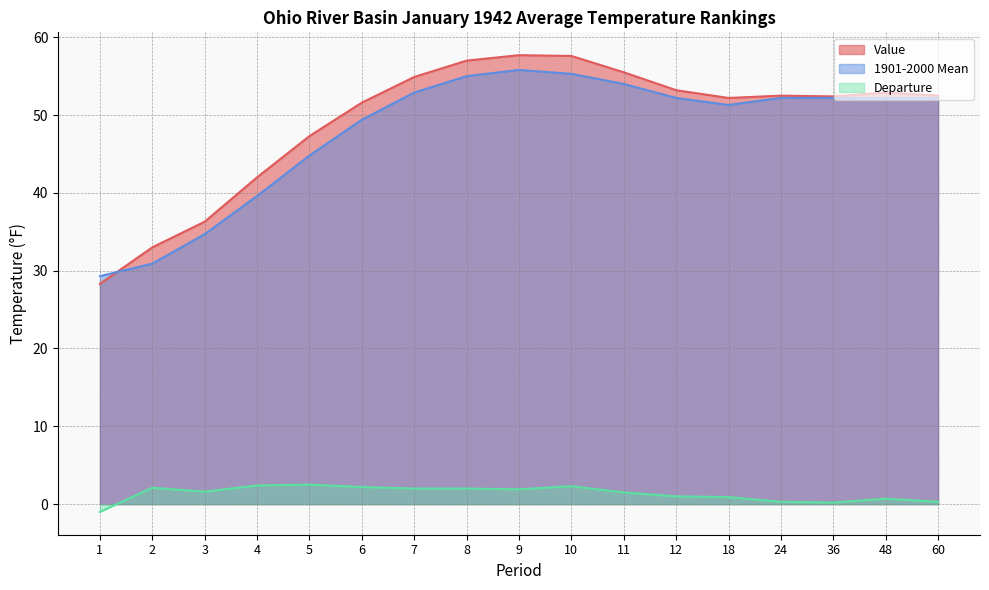

At 48, list the series in order from smallest to largest.

Departure, 1901-2000 Mean, Value